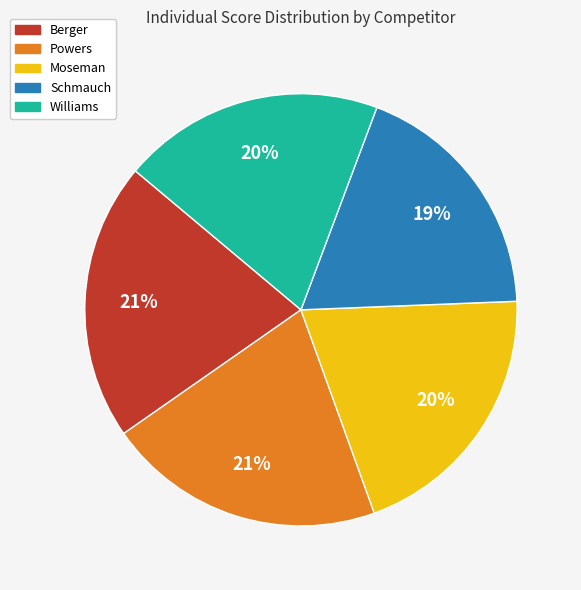

Do Schmauch and Powers together represent more than half of the pie?

No